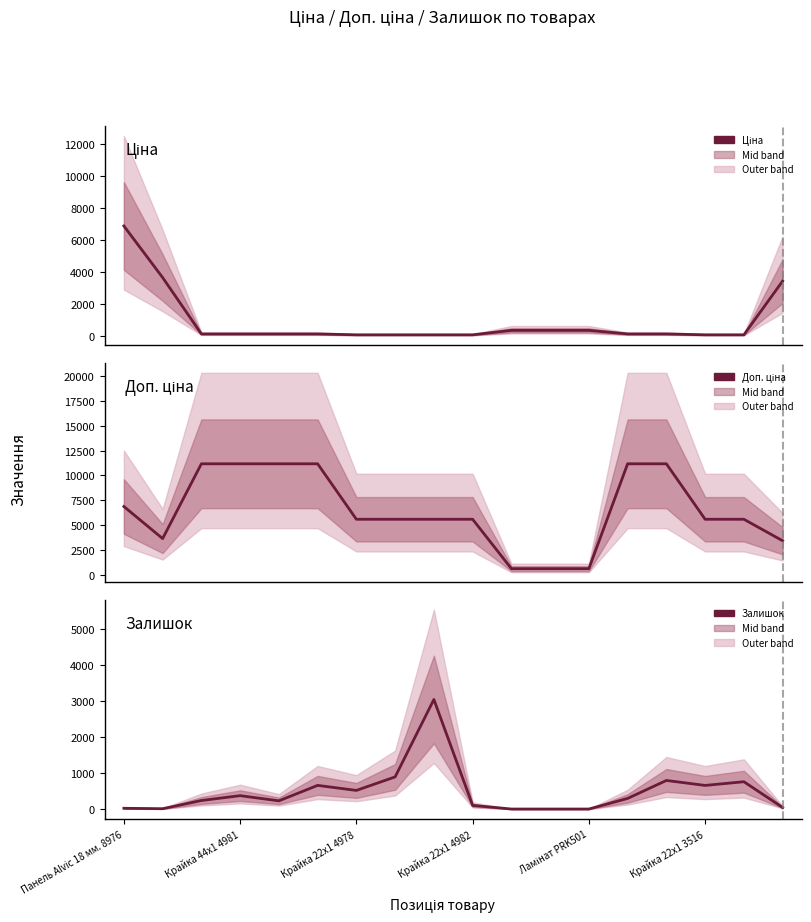

Does the chart have visible grid lines?

No